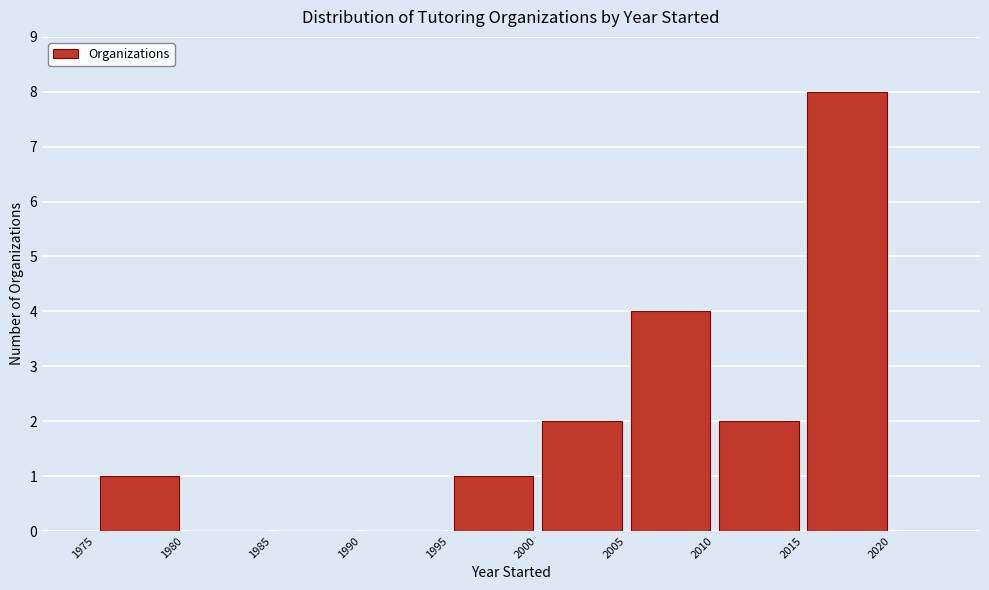

Reading left to right, list every bar in this chart as the range it spans on the x-axis followed by its height. The values are not printed on the chart, so give them approximately, as read against the axis.

1975 to 1980: 1
1980 to 1985: 0
1985 to 1990: 0
1990 to 1995: 0
1995 to 2000: 1
2000 to 2005: 2
2005 to 2010: 4
2010 to 2015: 2
2015 to 2020: 8